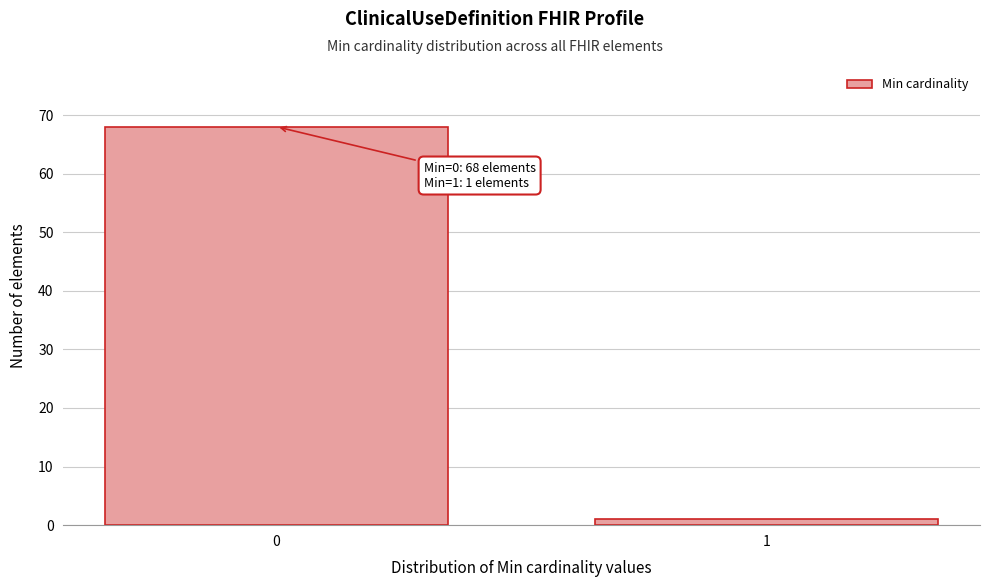

Reading left to right, list all the values displayed in this chart.

0=68	1=1